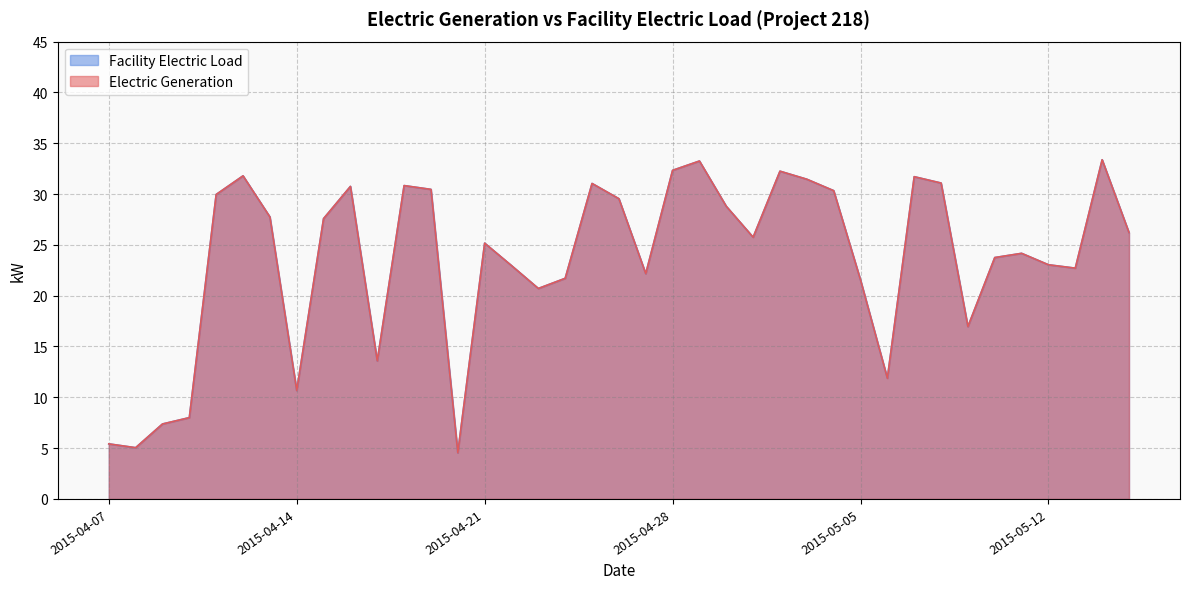

Which series has the largest total across all categories?

Electric Generation